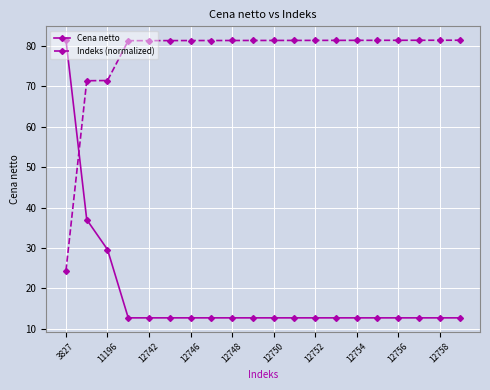

How many lines are shown in the chart?

2